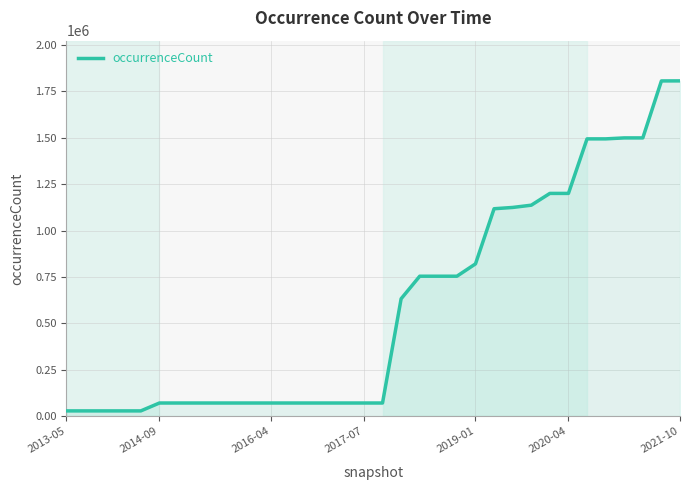

What is the greatest value displayed?

1807109